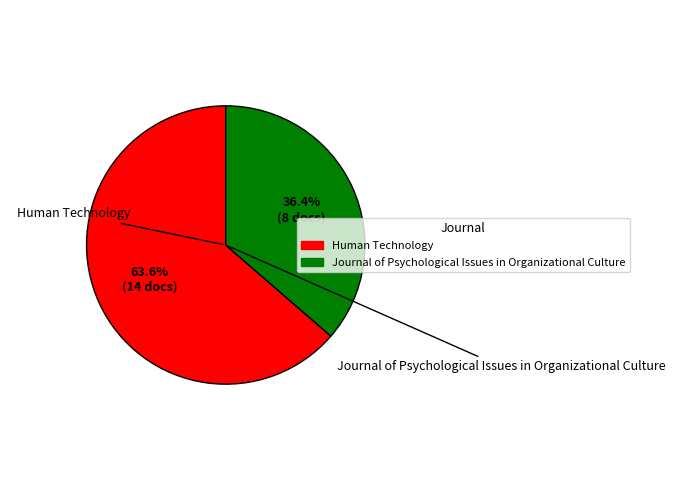

What portion of the pie excludes Journal of Psychological Issues in Organizational Culture?

63.6%